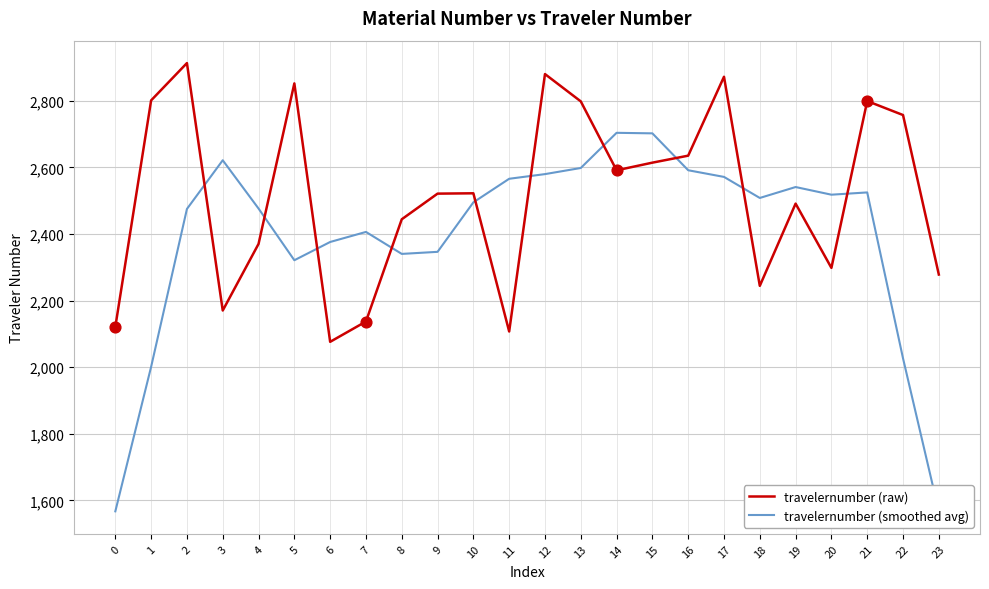

Is the value of travelernumber (raw) at 10 greater than the value of travelernumber (smoothed avg) at 18?

Yes